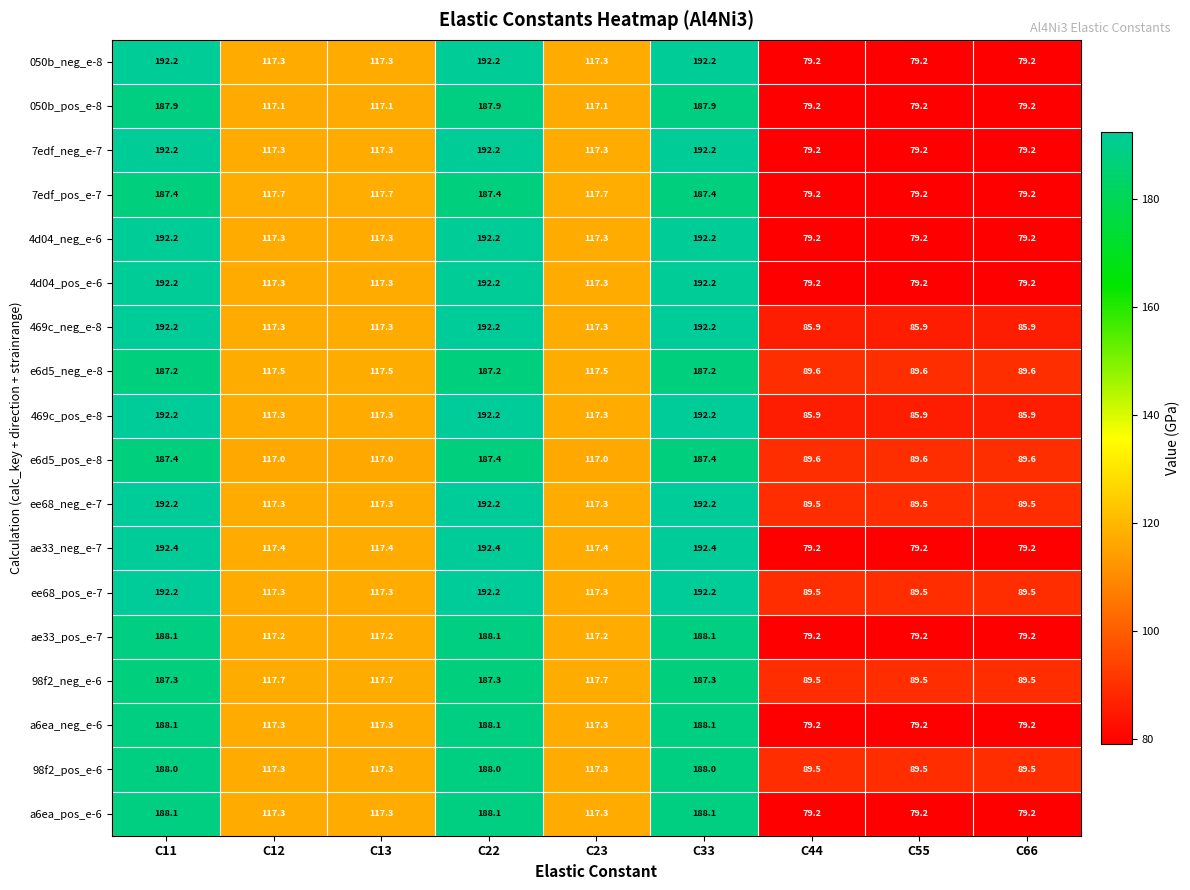

What is the average value of the a6ea_pos_e-6 series?

128.2